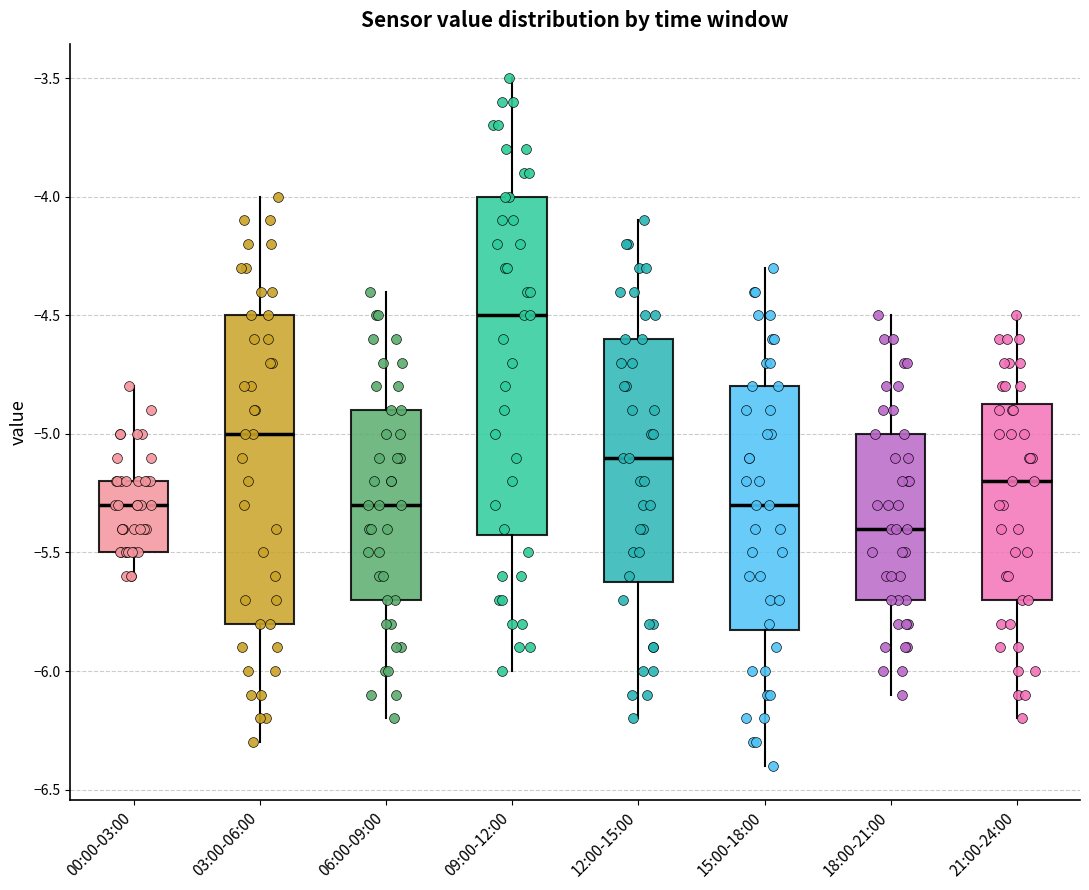

Reading left to right, read every box against the y-axis: the position of its median line, the range the box covers, and the ends of its whiskers. The values are not printed on the chart, so give them approximately, as read against the axis.

00:00-03:00: median -5.30, box -5.50 to -5.20, whiskers -5.60 to -4.80
03:00-06:00: median -5.00, box -5.80 to -4.50, whiskers -6.30 to -4.00
06:00-09:00: median -5.30, box -5.70 to -4.90, whiskers -6.20 to -4.40
09:00-12:00: median -4.50, box -5.40 to -4.00, whiskers -6.00 to -3.50
12:00-15:00: median -5.10, box -5.60 to -4.60, whiskers -6.20 to -4.10
15:00-18:00: median -5.30, box -5.80 to -4.80, whiskers -6.40 to -4.30
18:00-21:00: median -5.40, box -5.70 to -5.00, whiskers -6.10 to -4.50
21:00-24:00: median -5.20, box -5.70 to -4.85, whiskers -6.20 to -4.50